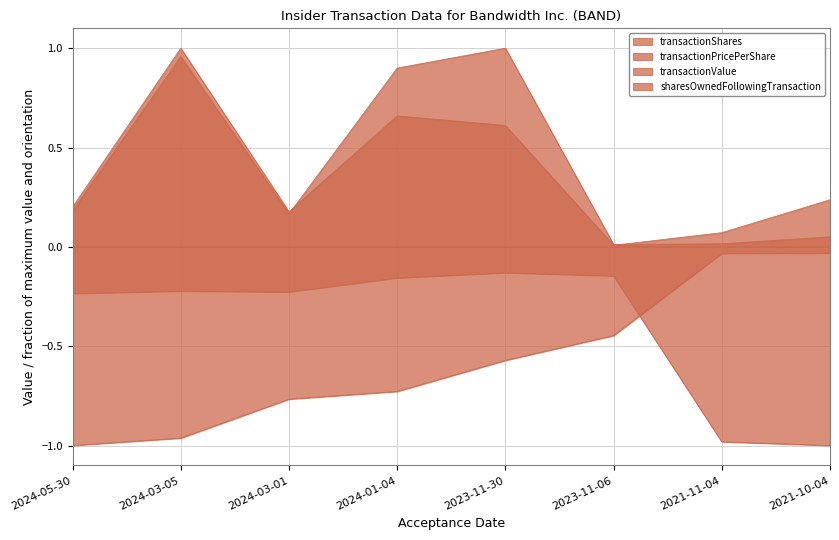

Which series changed the most between 2024-03-05 and 2024-03-01?

transactionValue